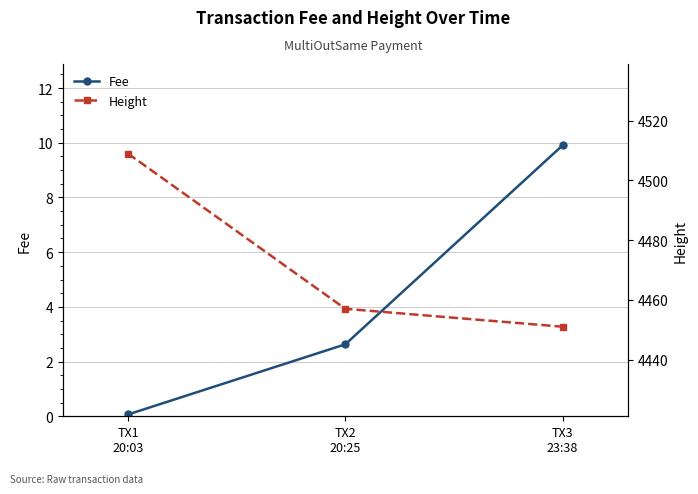

List the series in order of their overall mean, lowest first.

Fee, Height